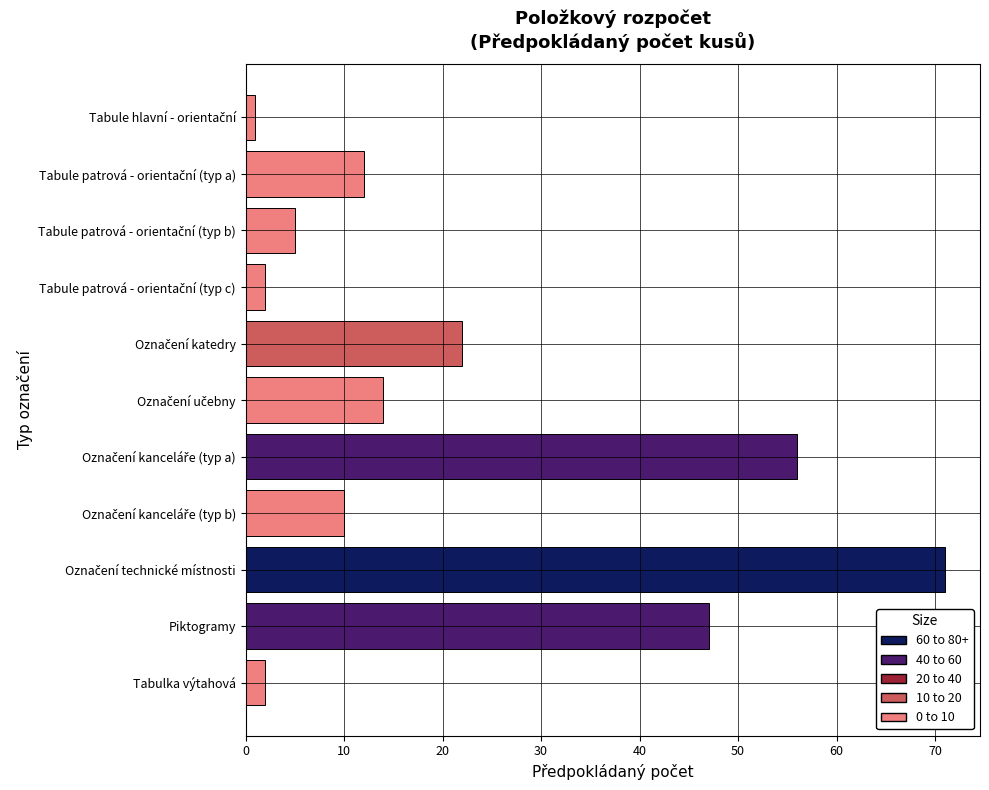

The value at Tabulka výtahová is 2. True or false?

True